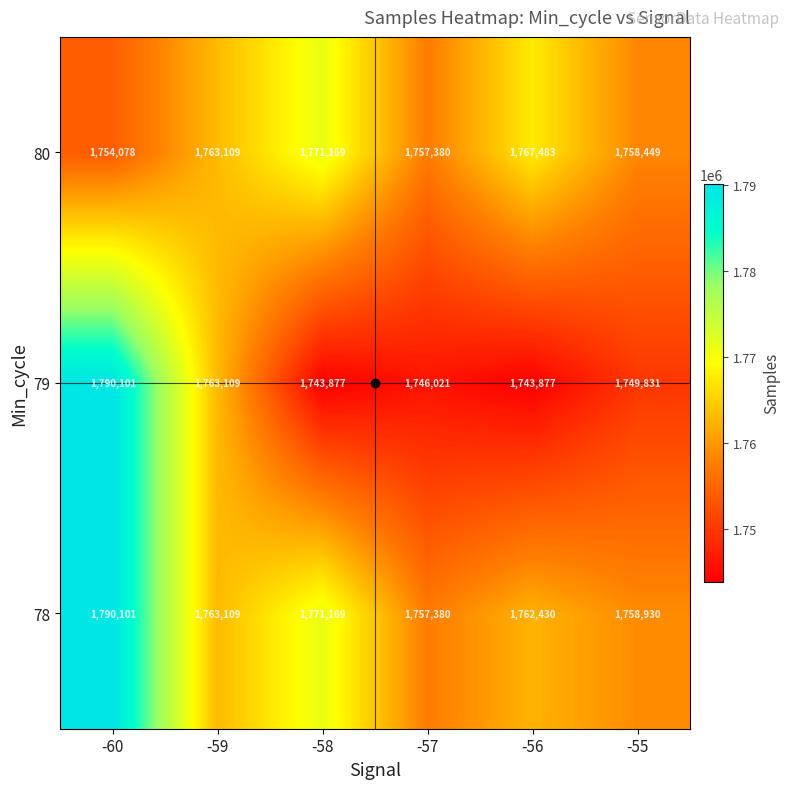

What is the smallest value displayed?

1743877